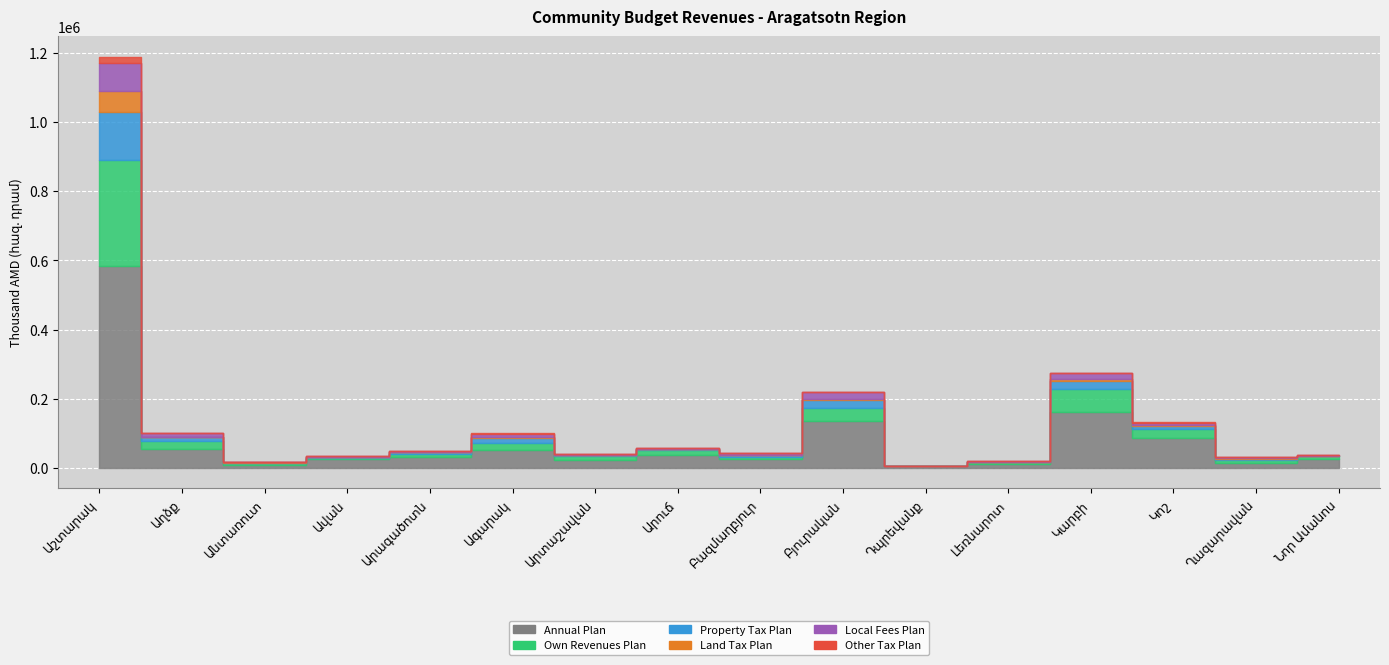

At which label does Local Fees Plan first exceed 3622?

Աշտարակ